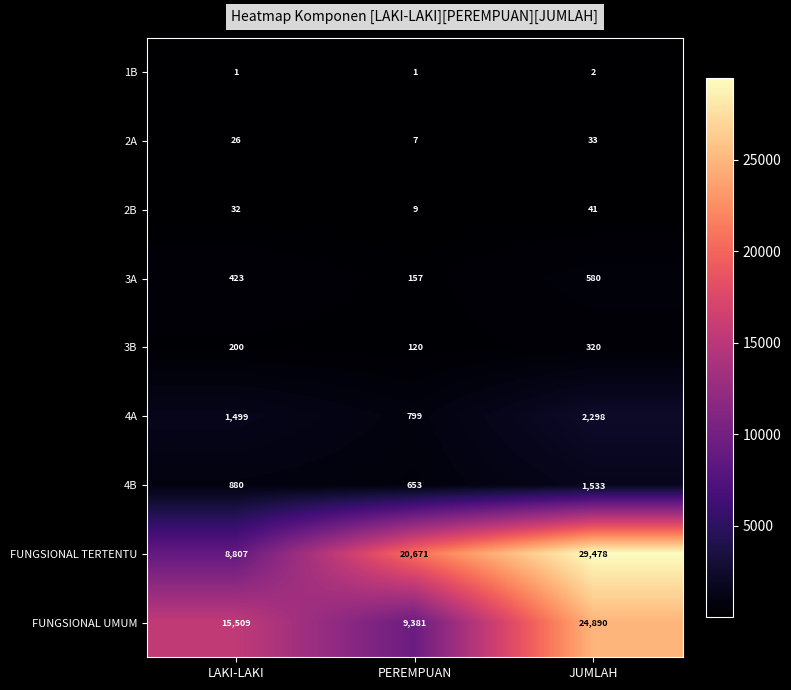

Is it true that 3B equals 120 at PEREMPUAN?

True